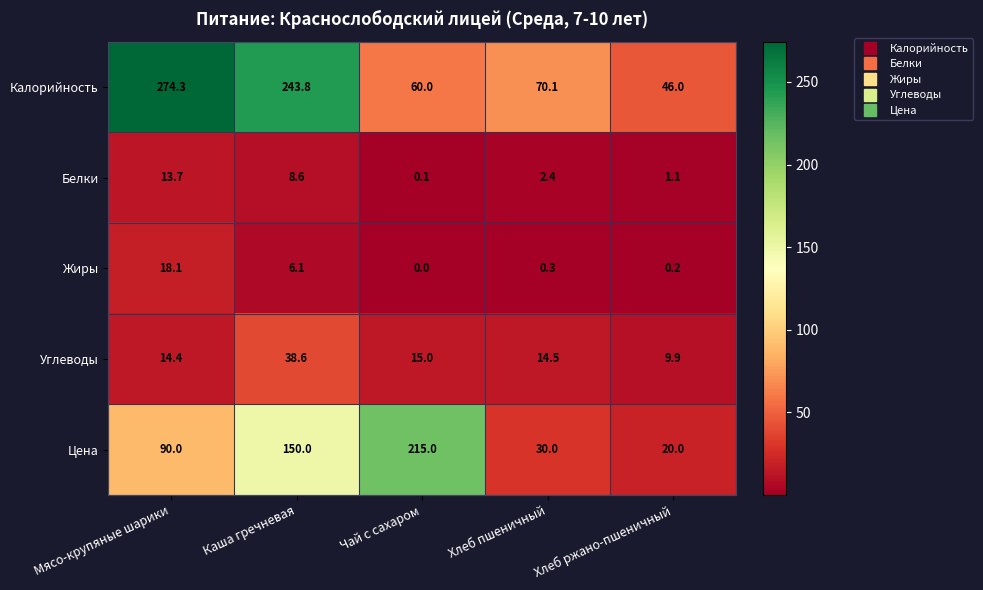

At which label does Калорийность first exceed 70?

Мясо-крупяные шарики